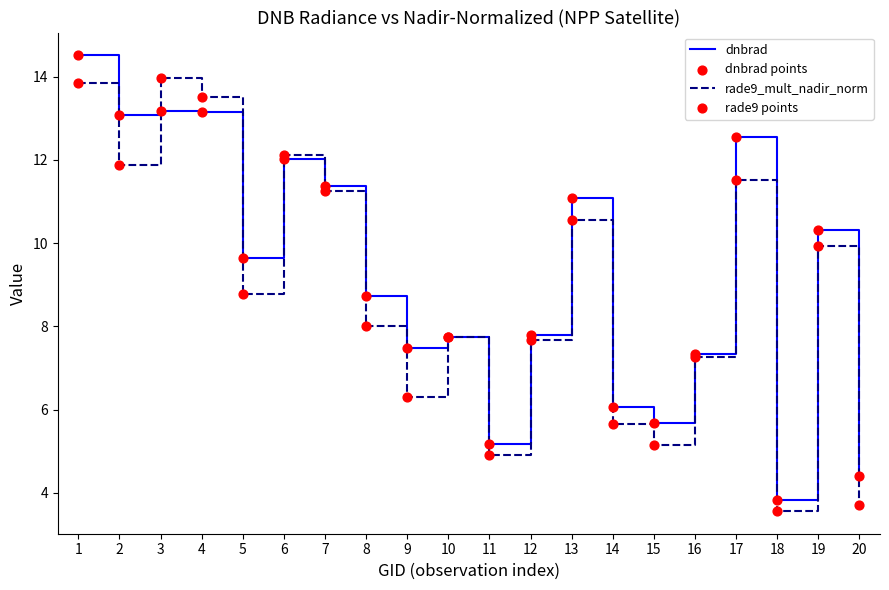

Which series changed the most between 7 and 11?

rade9_mult_nadir_norm